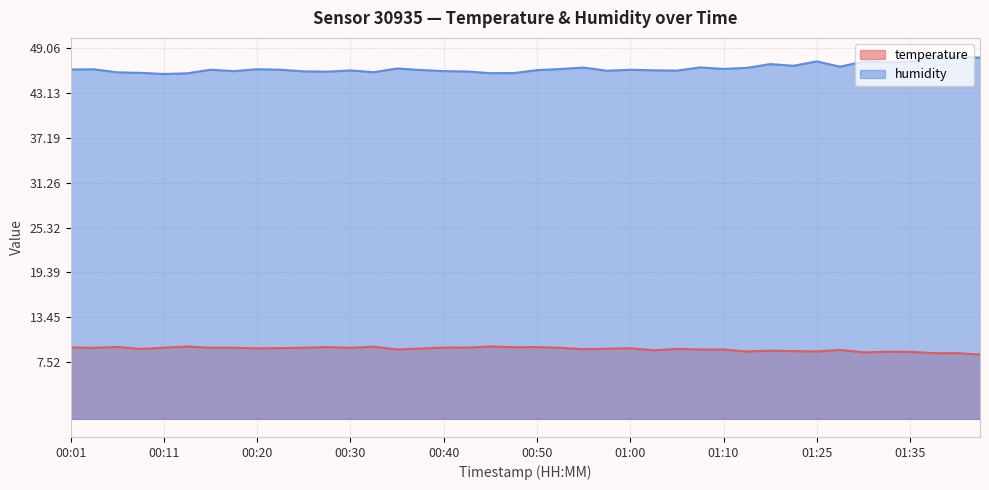

Reading left to right, transcribe all the data shown in this chart.

temperature: 00:01=9.5	00:03=9.4	00:06=9.5	00:08=9.3	00:11=9.4	00:13=9.6	00:16=9.4	00:18=9.4	00:20=9.3	00:23=9.4	00:25=9.4	00:28=9.5	00:30=9.4	00:33=9.6	00:35=9.2	00:38=9.3	00:40=9.4	00:42=9.4	00:45=9.6	00:48=9.5	00:50=9.5	00:53=9.4	00:55=9.2	00:58=9.3	01:00=9.4	01:03=9.1	01:05=9.3	01:07=9.2	01:10=9.2	01:12=8.9	01:15=9.0	01:17=9.0	01:25=8.9	01:28=9.1	01:30=8.8	01:33=8.9	01:35=8.9	01:38=8.7	01:40=8.7	01:42=8.5
humidity: 00:01=46.3	00:03=46.3	00:06=45.9	00:08=45.8	00:11=45.7	00:13=45.8	00:16=46.2	00:18=46.1	00:20=46.3	00:23=46.2	00:25=46.0	00:28=46.0	00:30=46.1	00:33=45.9	00:35=46.4	00:38=46.2	00:40=46.1	00:42=46.0	00:45=45.8	00:48=45.8	00:50=46.2	00:53=46.3	00:55=46.5	00:58=46.1	01:00=46.2	01:03=46.2	01:05=46.1	01:07=46.5	01:10=46.4	01:12=46.5	01:15=47.0	01:17=46.8	01:25=47.4	01:28=46.6	01:30=47.3	01:33=47.2	01:35=47.3	01:38=48.1	01:40=48.0	01:42=47.8